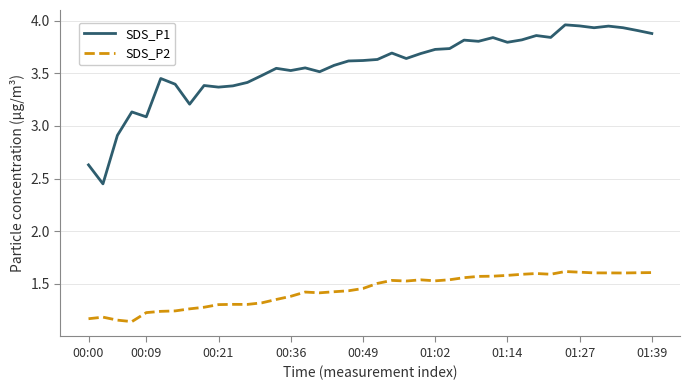

True or false: SDS_P1 and SDS_P2 cross at least once.

False